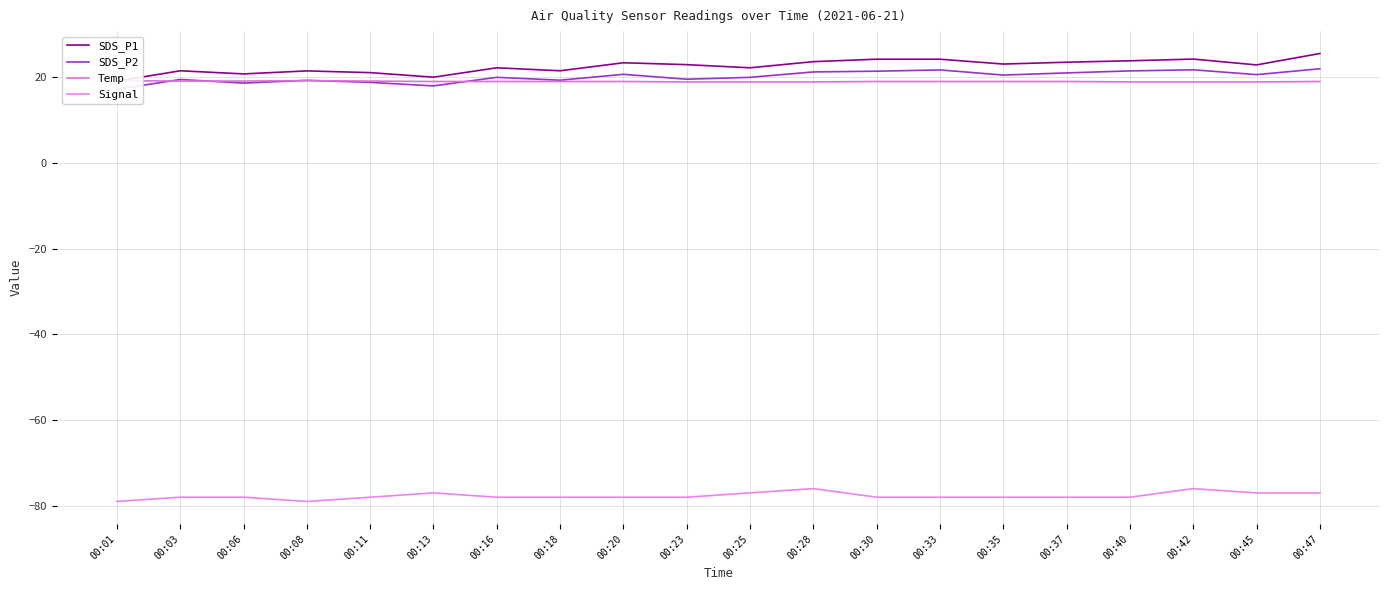

Where is the first local minimum for SDS_P1?

00:06